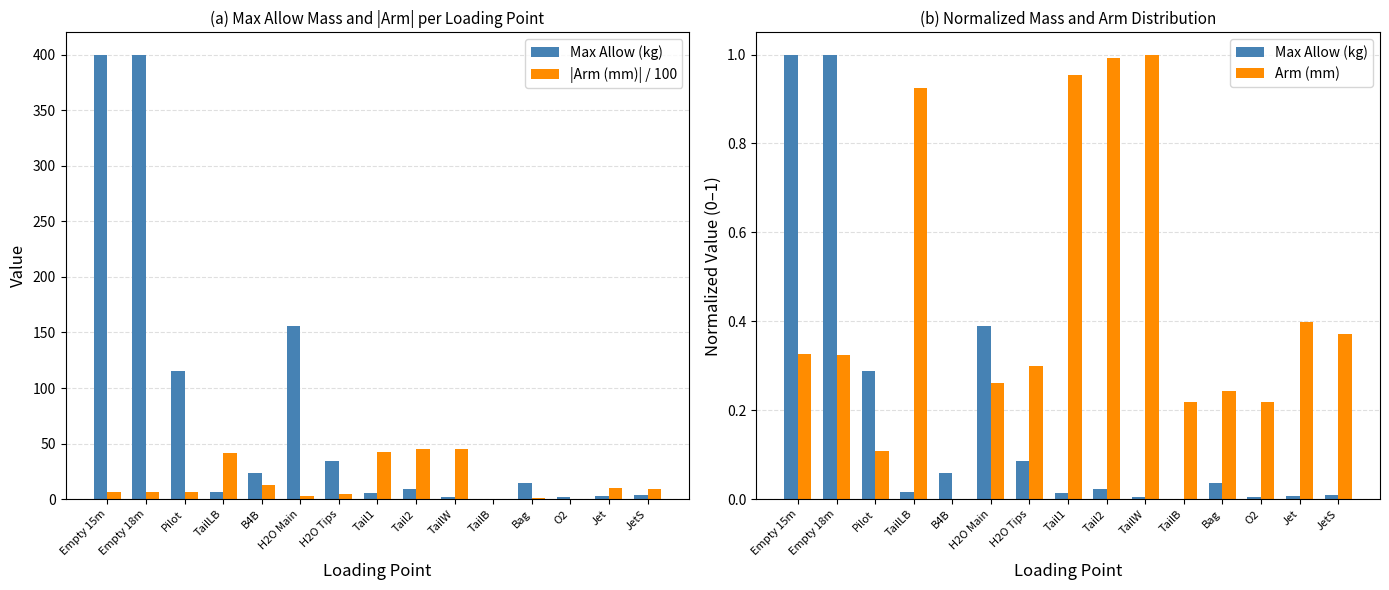

Between JetS and O2, which is larger?

JetS